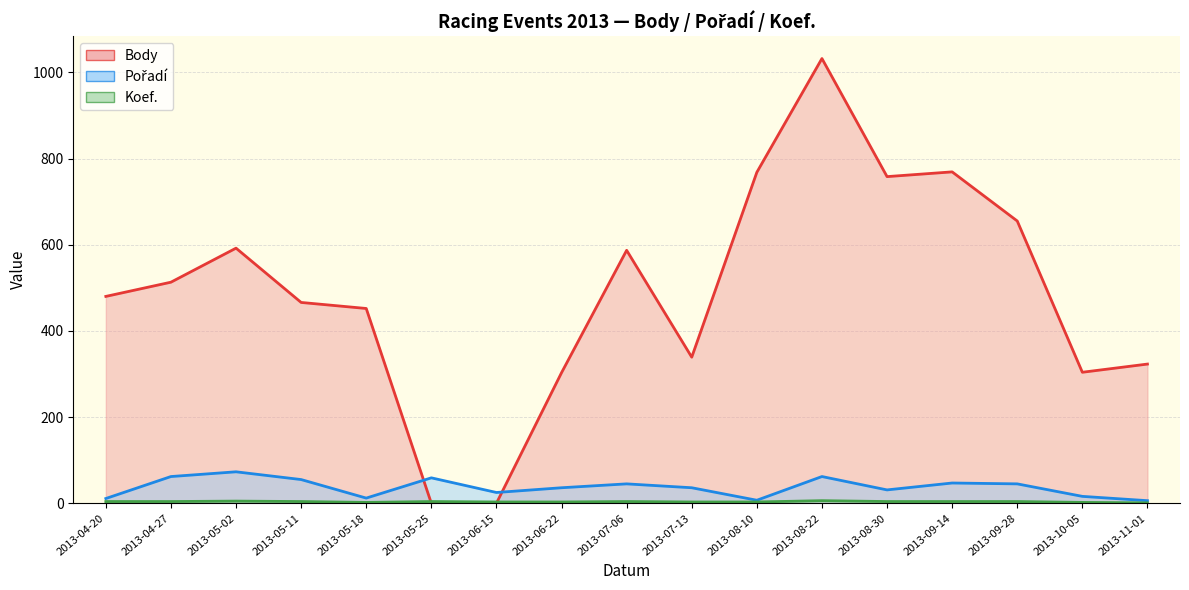

At which category is the sum across all series the highest?

2013-08-22